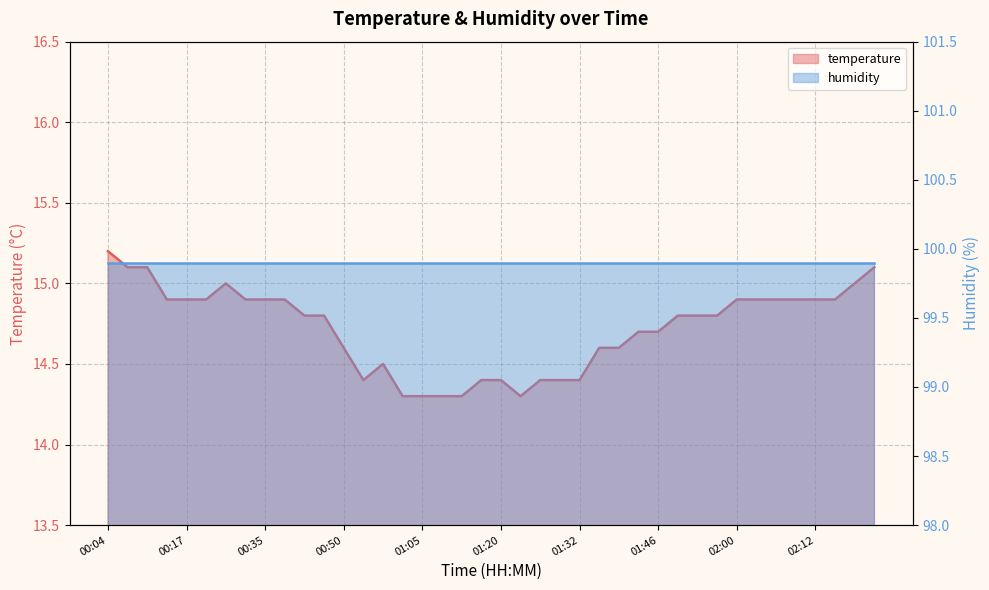

What is the ratio of the value at 00:04 to the value at 01:17?

1.1